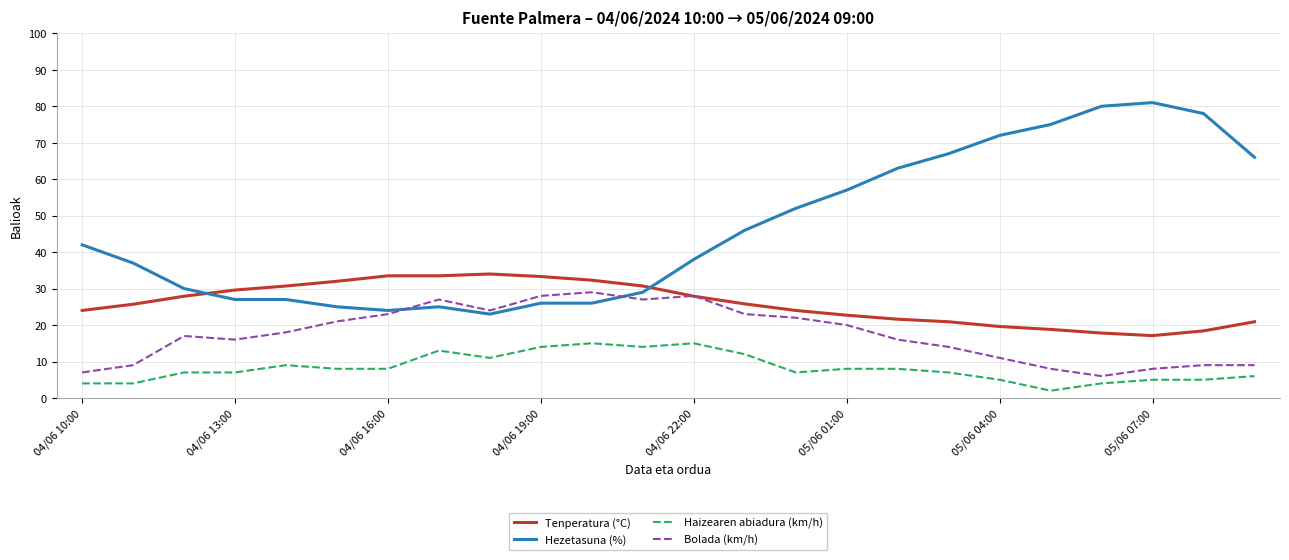

True or false: Tenperatura (°C) and Haizearen abiadura (km/h) intersect in this chart.

False